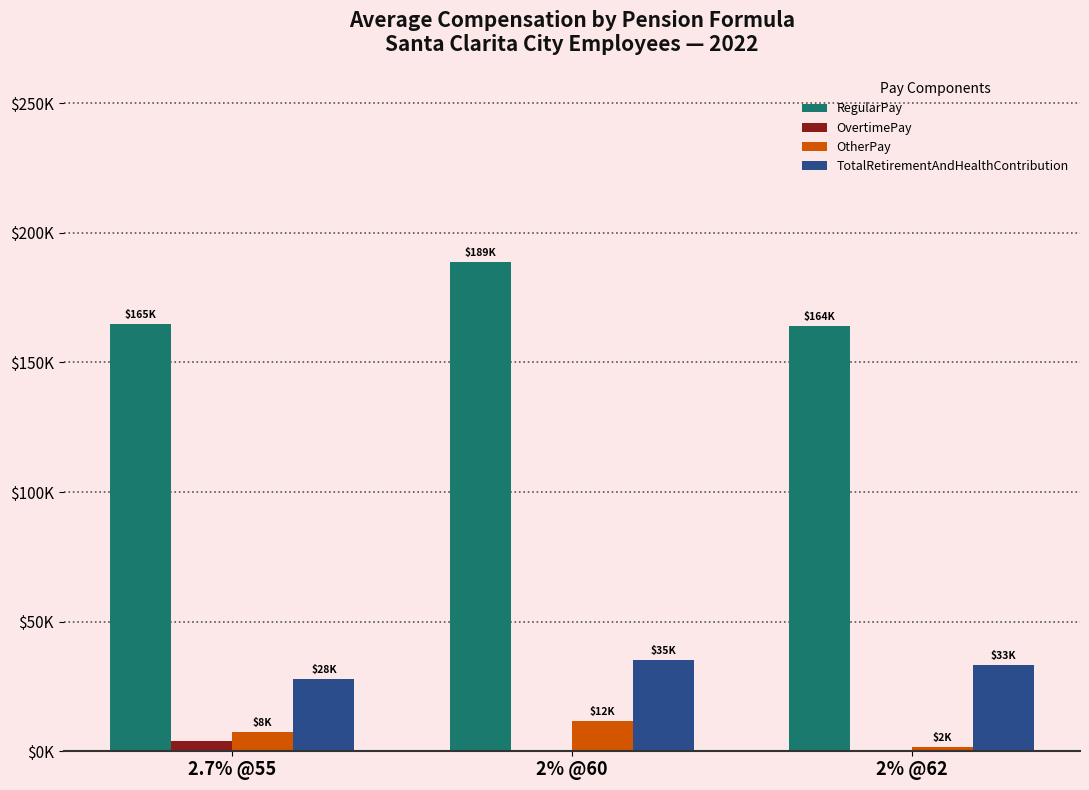

The value of TotalRetirementAndHealthContribution at 2% @62 is 33343. True or false?

True